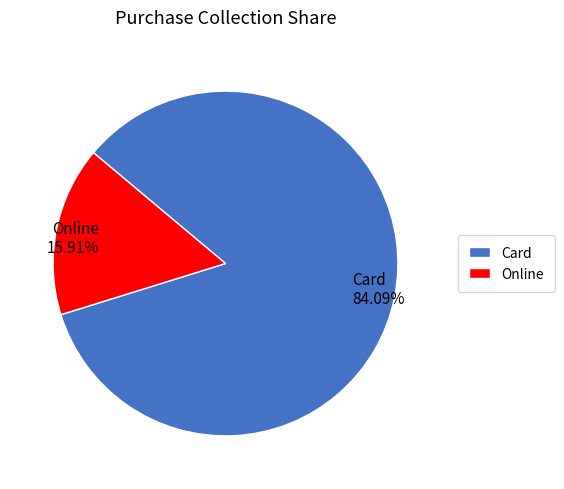

Rank the categories by value from highest to lowest.

Card, Online